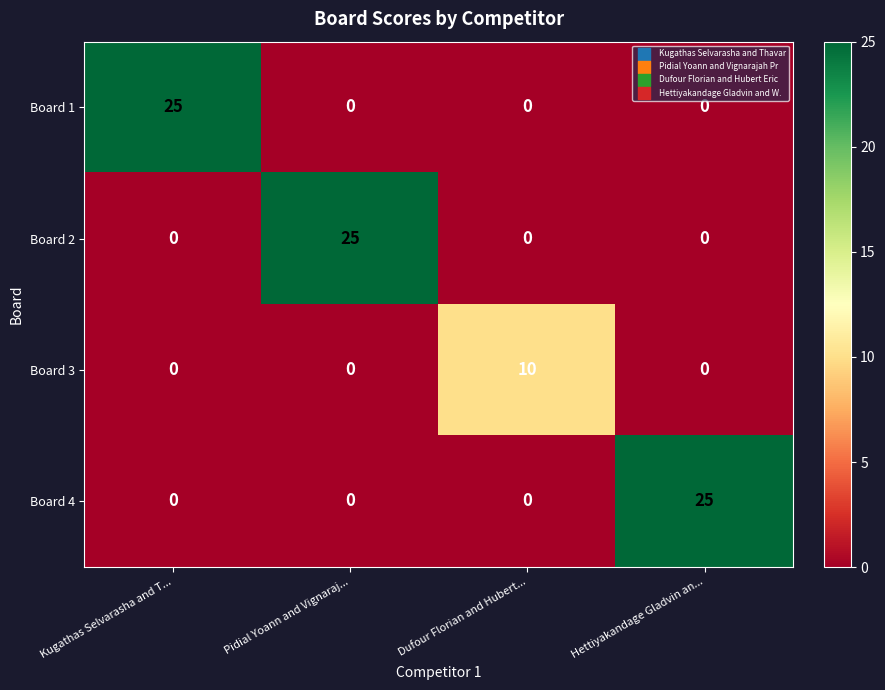

What is the sum of all Board 2 values?

25